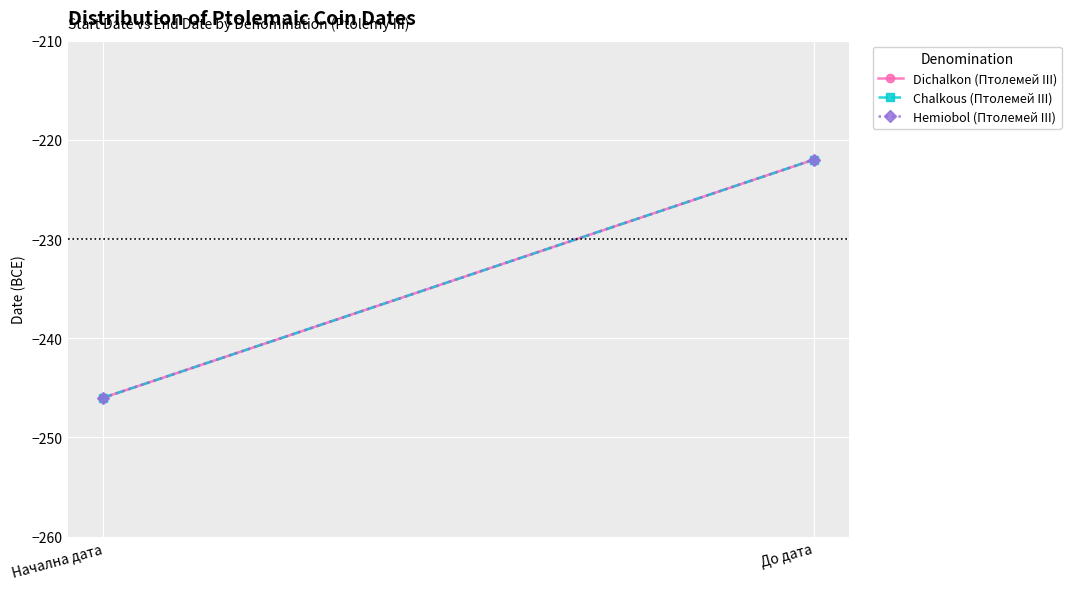

At which category does the chart reach its minimum across all series?

Начална дата